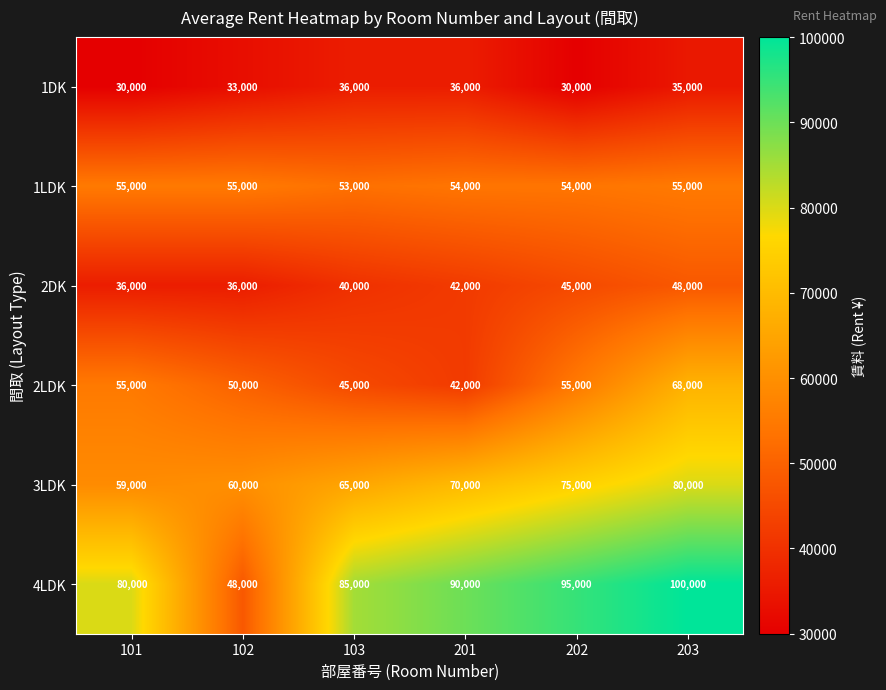

Is it true that 2LDK equals 15858 at 103?

False